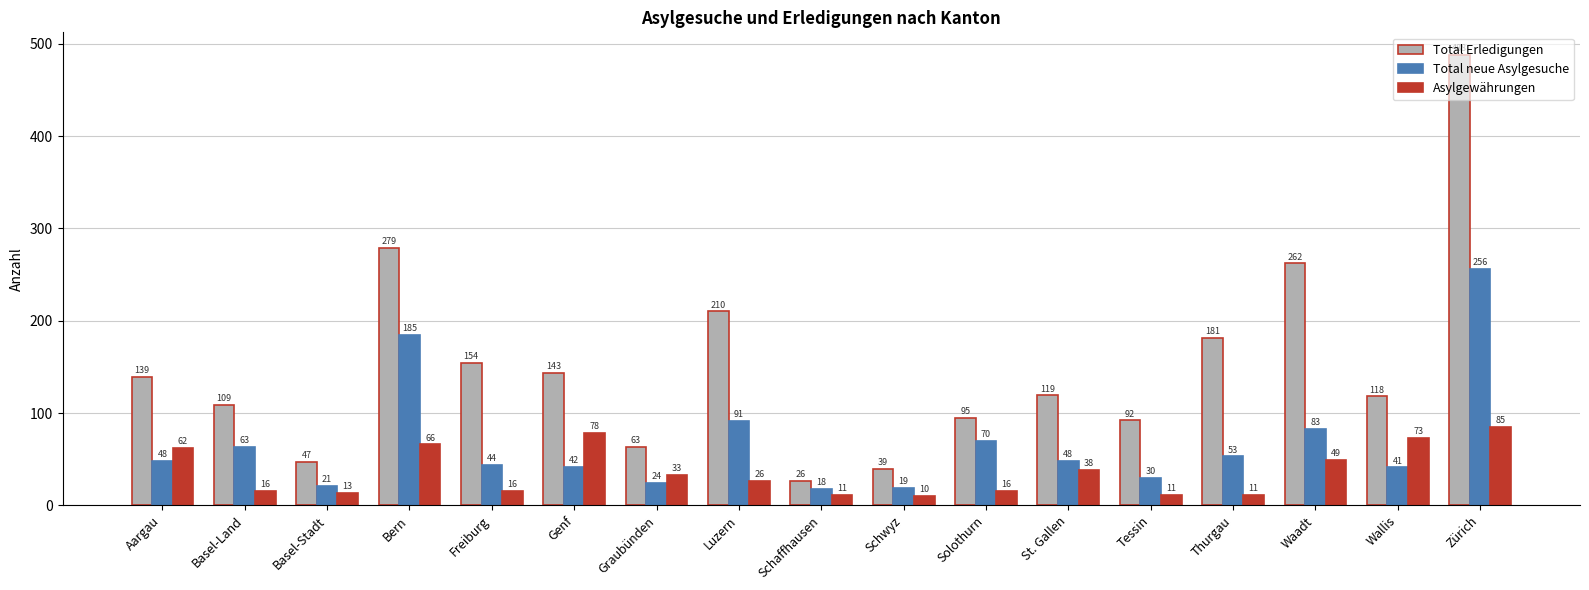

What is the maximum value shown in the chart?

488